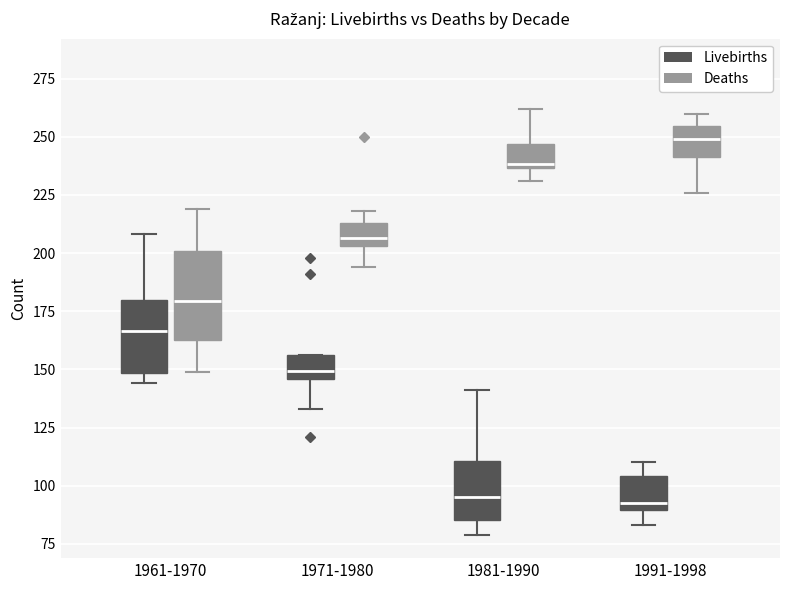

Reading left to right, transcribe this box plot: for each box, give where its median line is, the range the box spans, and where its two whiskers end, as read against the y-axis. The values are not printed on the chart, so give them approximately, as read against the axis.

1961-1970 (Livebirths): median 165, box 150 to 180, whiskers 145 to 210
1961-1970 (Deaths): median 180, box 165 to 200, whiskers 150 to 220
1971-1980 (Livebirths): median 150, box 145 to 155, whiskers 135 to 155
1971-1980 (Deaths): median 205 (inside the box), box 205 to 215, whiskers 195 to 220
1981-1990 (Livebirths): median 95, box 85 to 110, whiskers 80 to 140
1981-1990 (Deaths): median 240, box 235 to 245, whiskers 230 to 260
1991-1998 (Livebirths): median 95, box 90 to 105, whiskers 85 to 110
1991-1998 (Deaths): median 250, box 240 to 255, whiskers 225 to 260